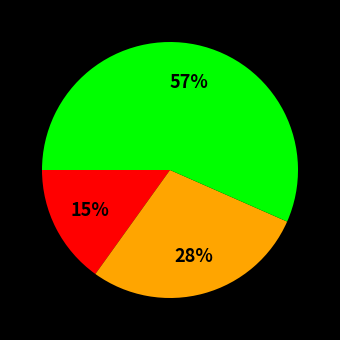

Is there a majority slice in this chart?

Yes